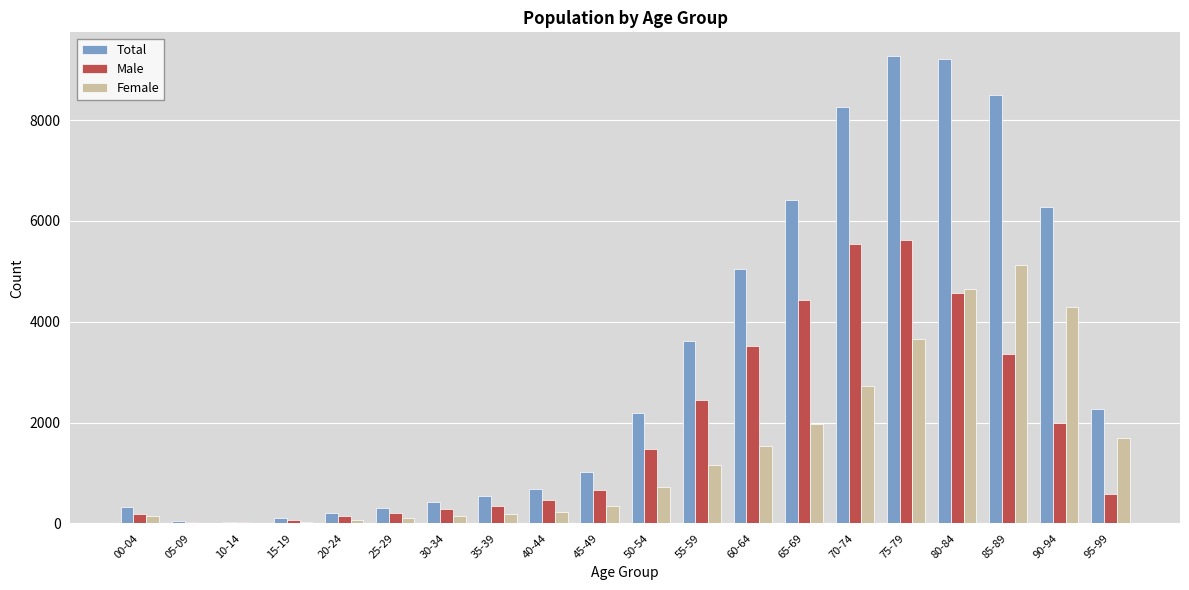

Is the value of Male at 85-89 greater than the value of Total at 40-44?

Yes